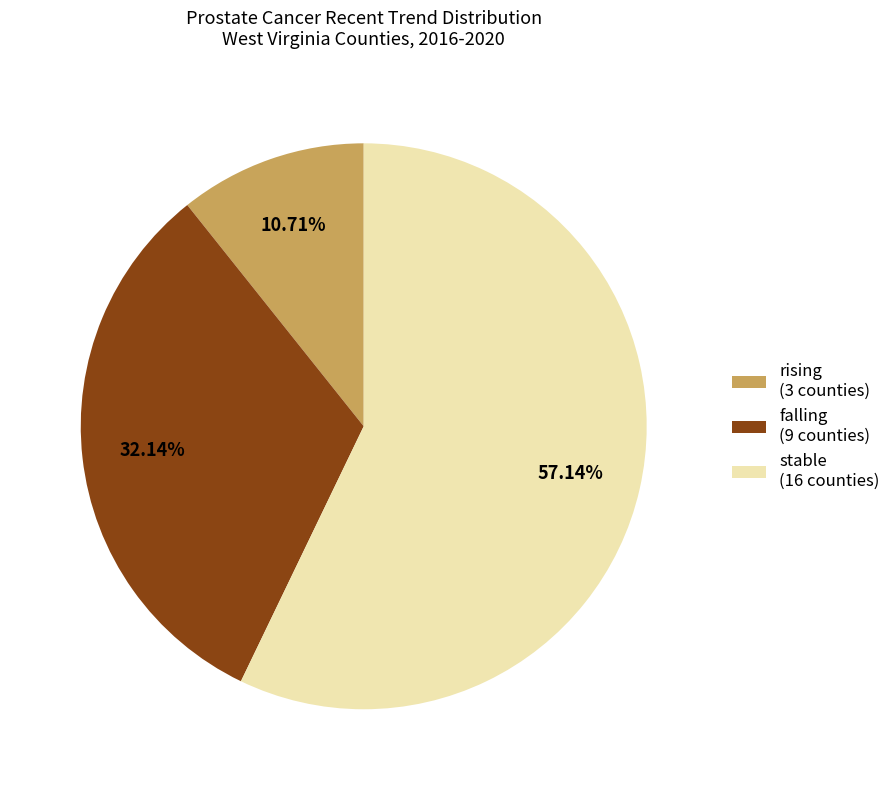

To the nearest percent, what is the average slice percentage?

33%